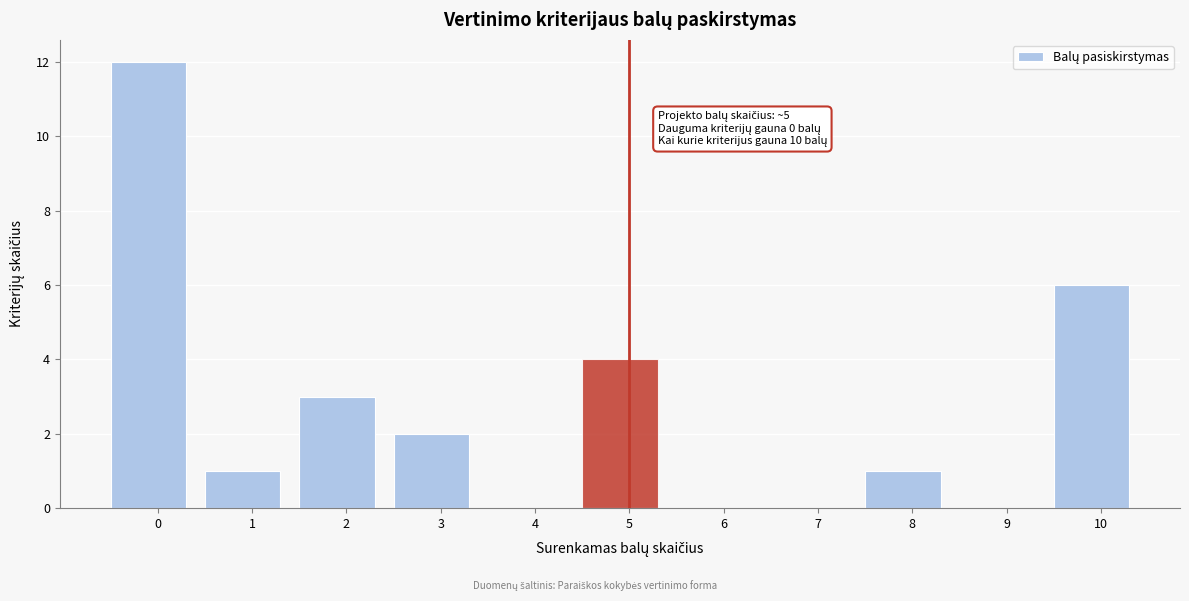

Reading right to left, what are all the values shown in this chart?

10=6	9=0	8=1	7=0	6=0	5=4	4=0	3=2	2=3	1=1	0=12